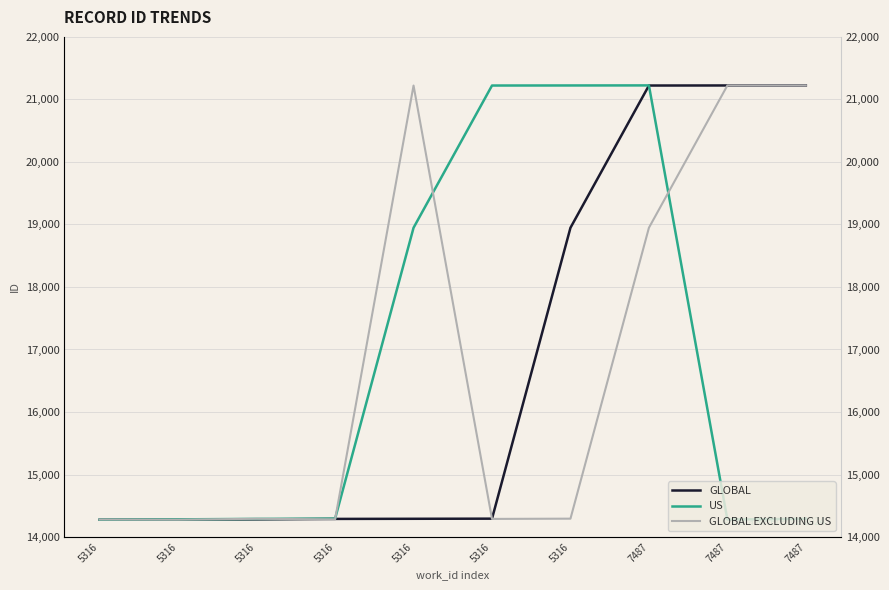

True or false: GLOBAL and GLOBAL EXCLUDING US intersect in this chart.

True